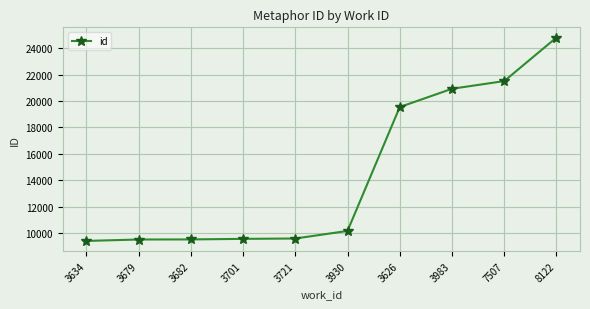

What is the value of the 9th point from the left?

21505